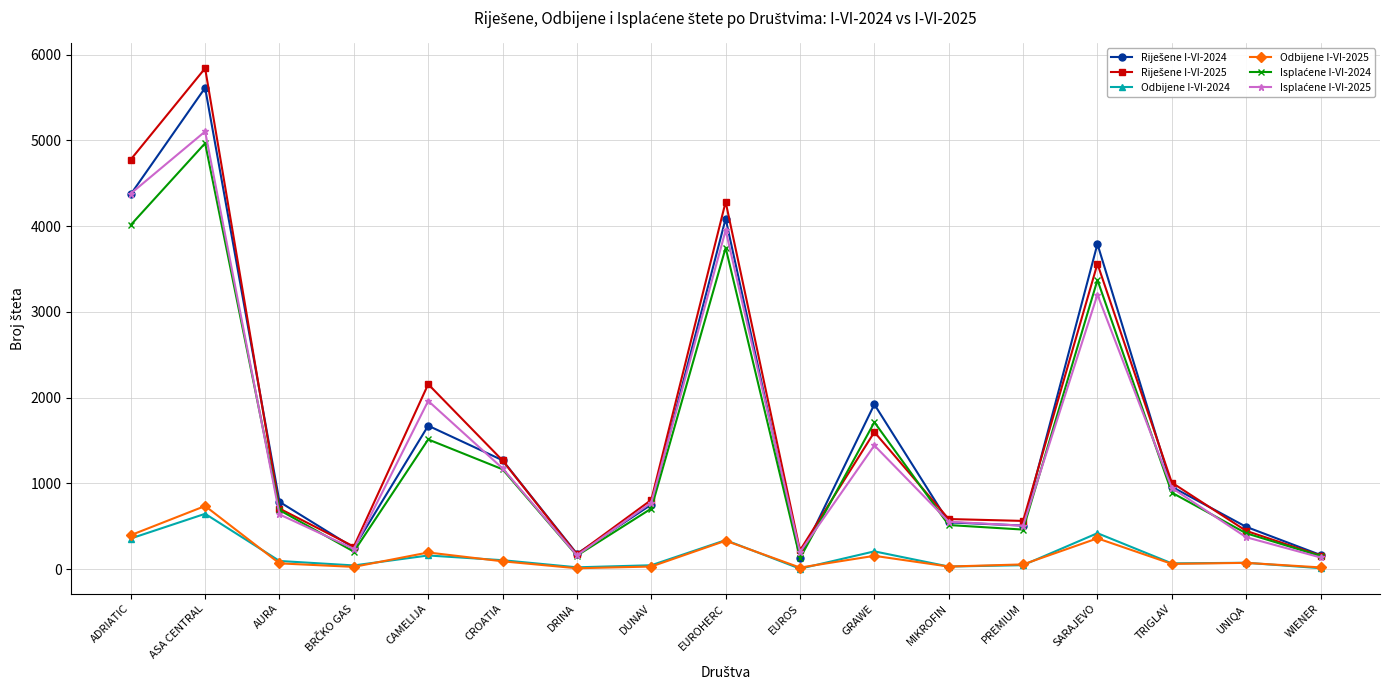

What is the sum of all Odbijene I-VI-2025 values?

2669